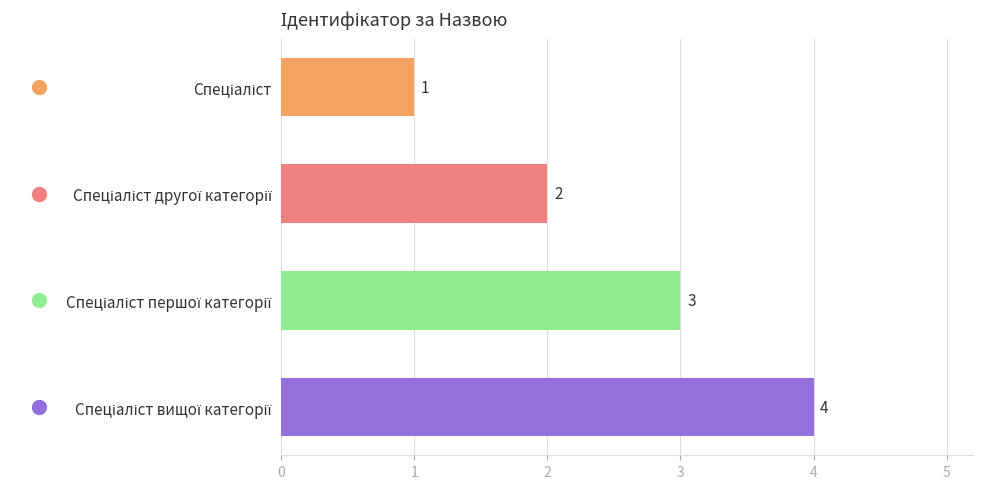

What is the difference between the maximum and minimum values?

3